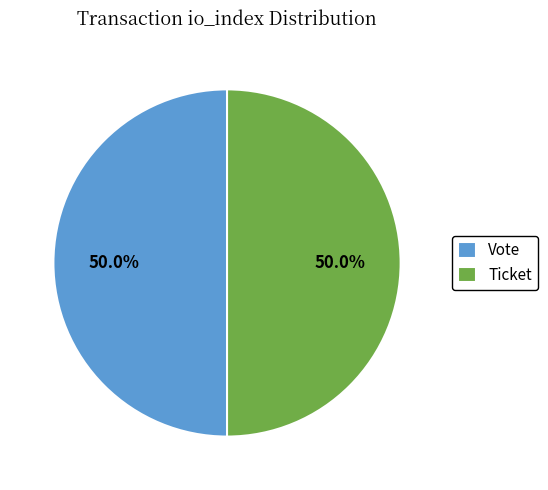

How many slices are in this pie chart?

2